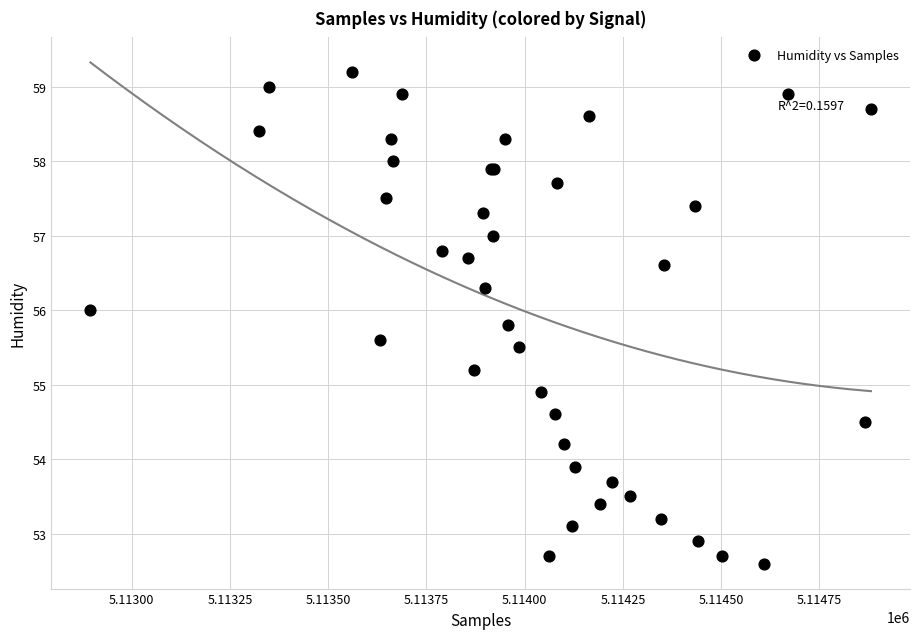

What Y value in the scatter plot is closest to 55?

54.9